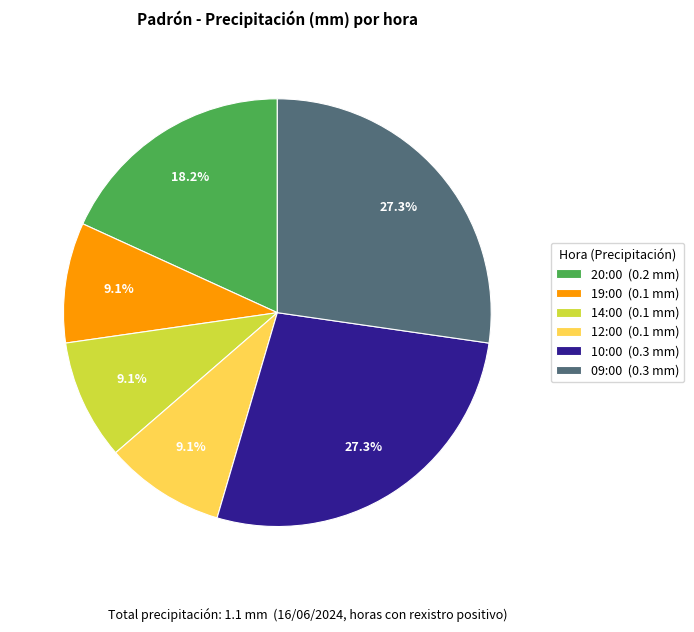

Approximately how many times larger is the value at 10:00 (0.3 mm) compared to 20:00 (0.2 mm)?

1.5